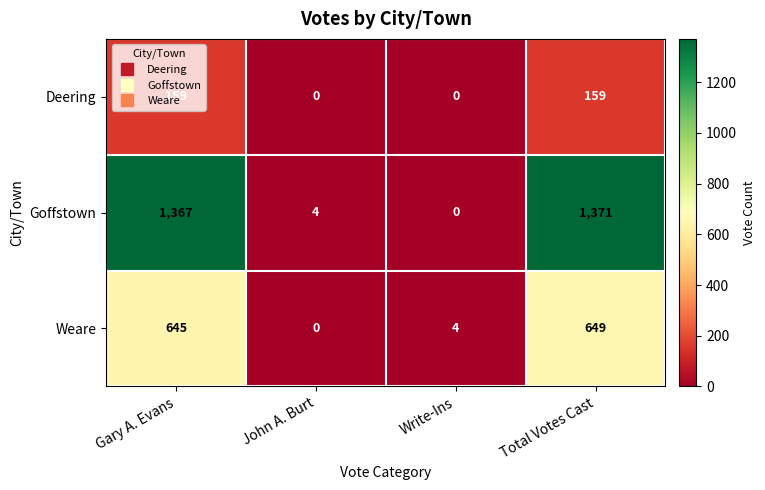

What is the average value of the Deering series?

80